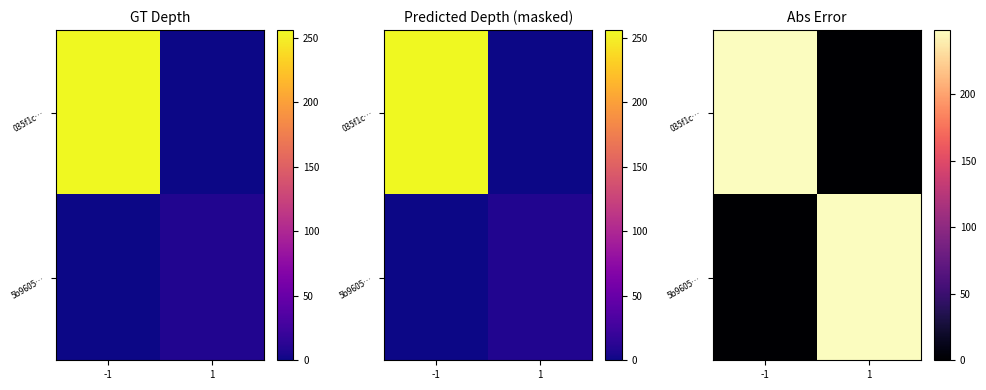

What is the difference between the maximum and minimum values in the 035f1c… series?

248